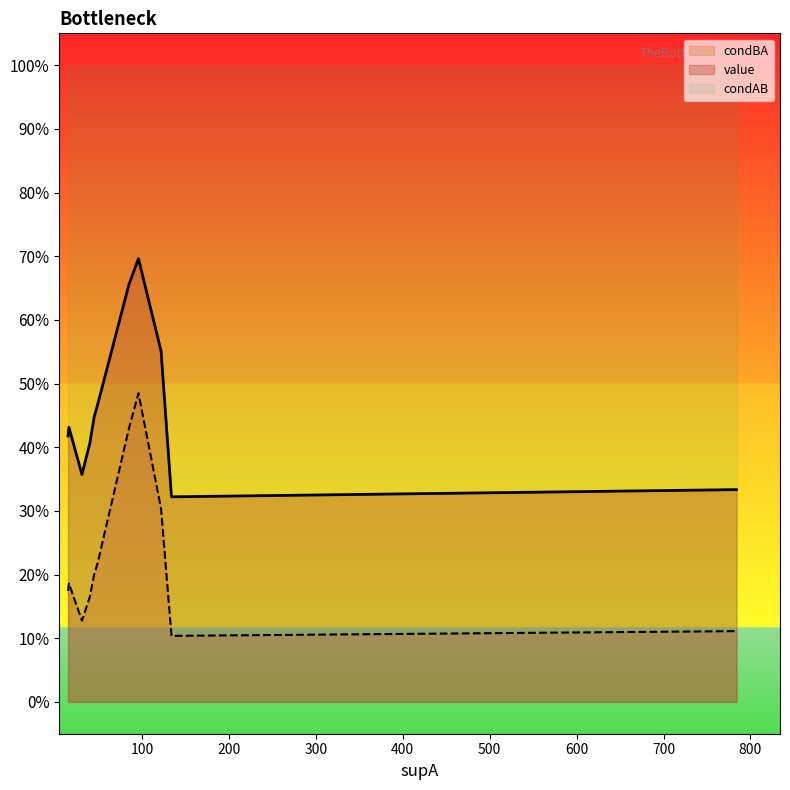

What is the total value across all series at 85?

2.1